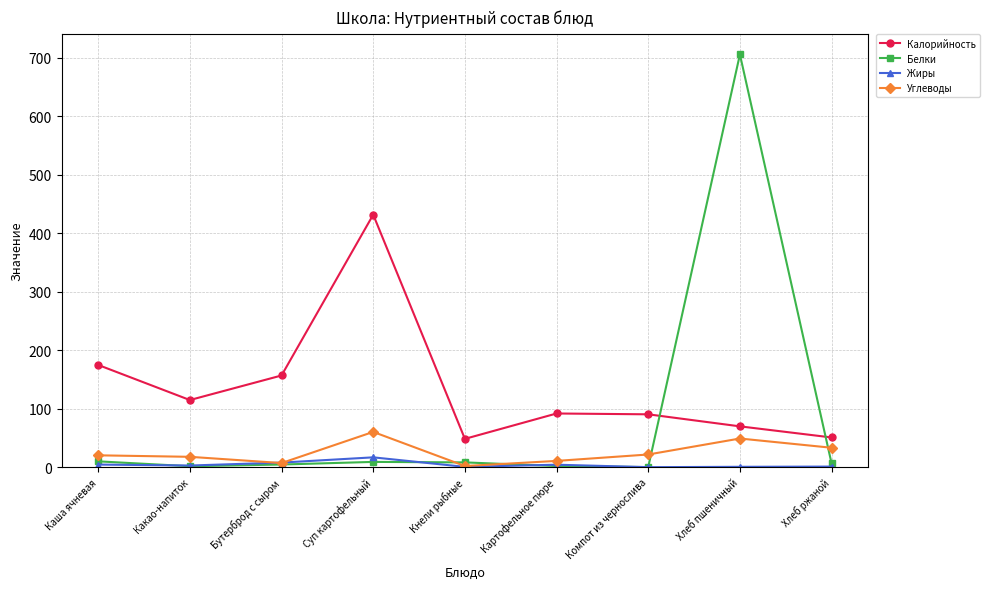

Does the chart have visible grid lines?

Yes